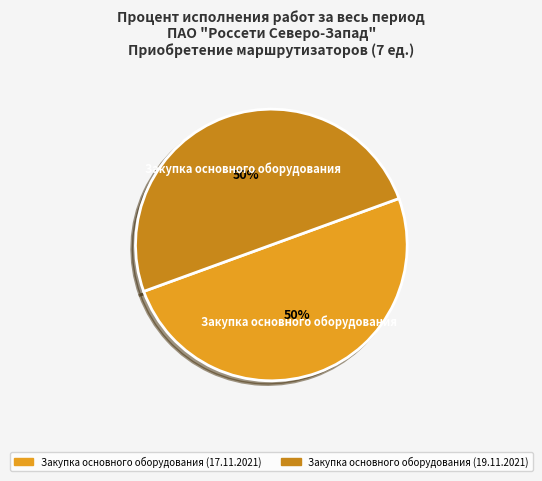

Count the number of slices in the pie.

2